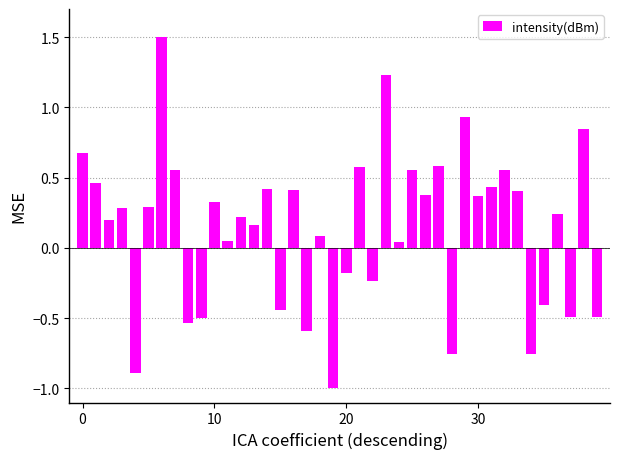

What is the difference between the maximum and minimum values?

2.5